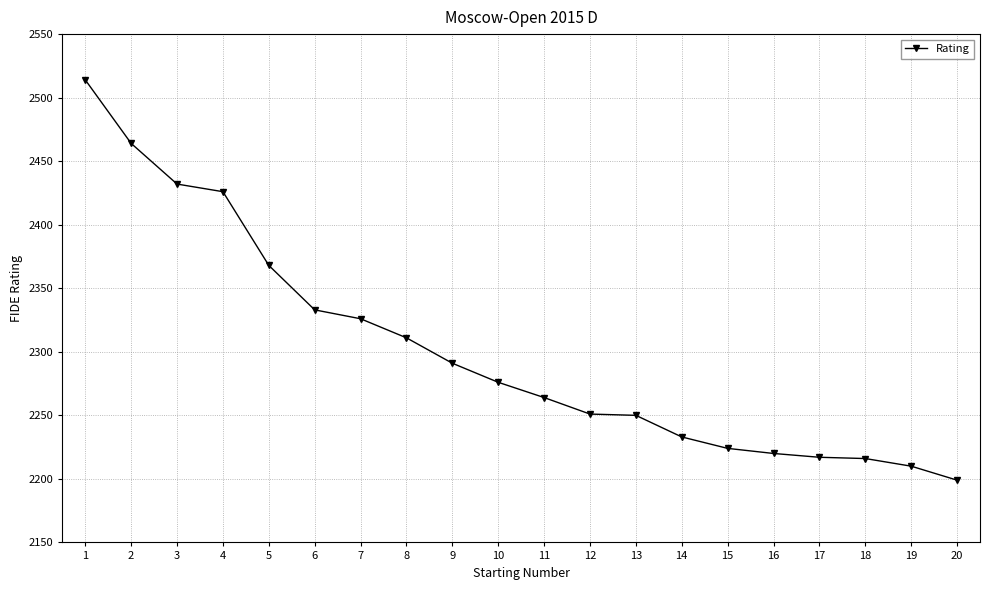

How many lines are shown in the chart?

1